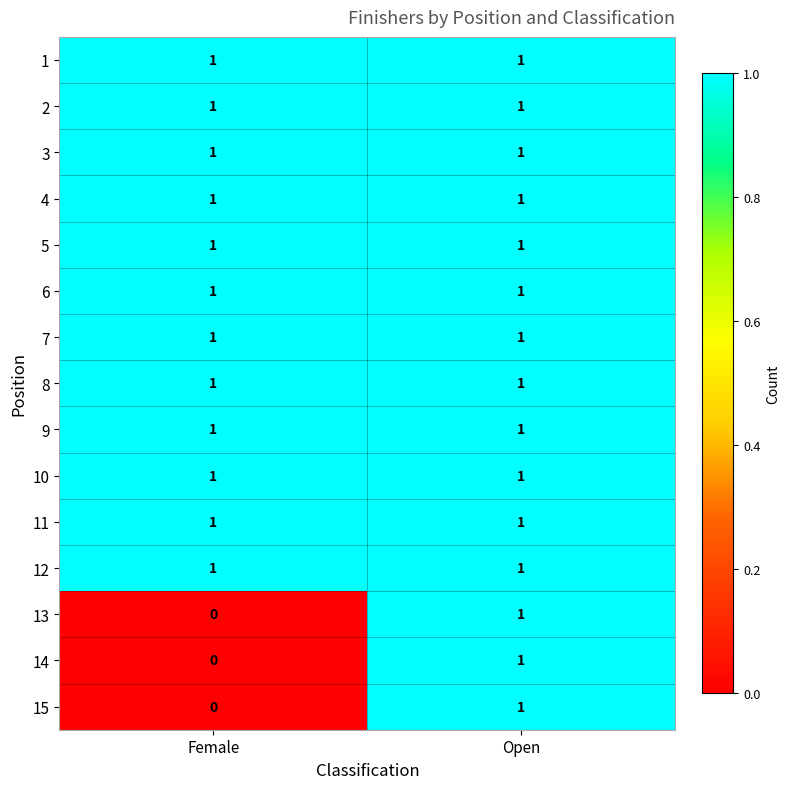

Is the value of 13 at Female greater than the value of 8 at Open?

No